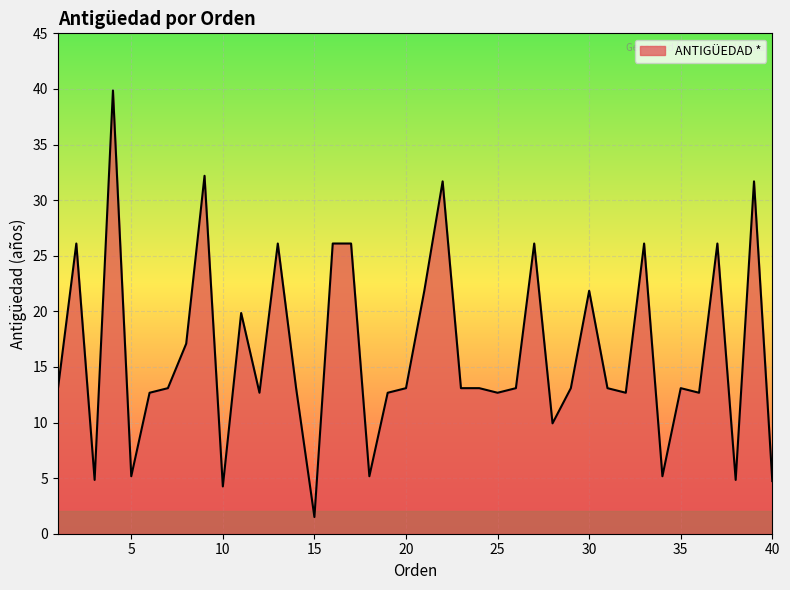

What is the difference between the maximum and minimum values?

38.4